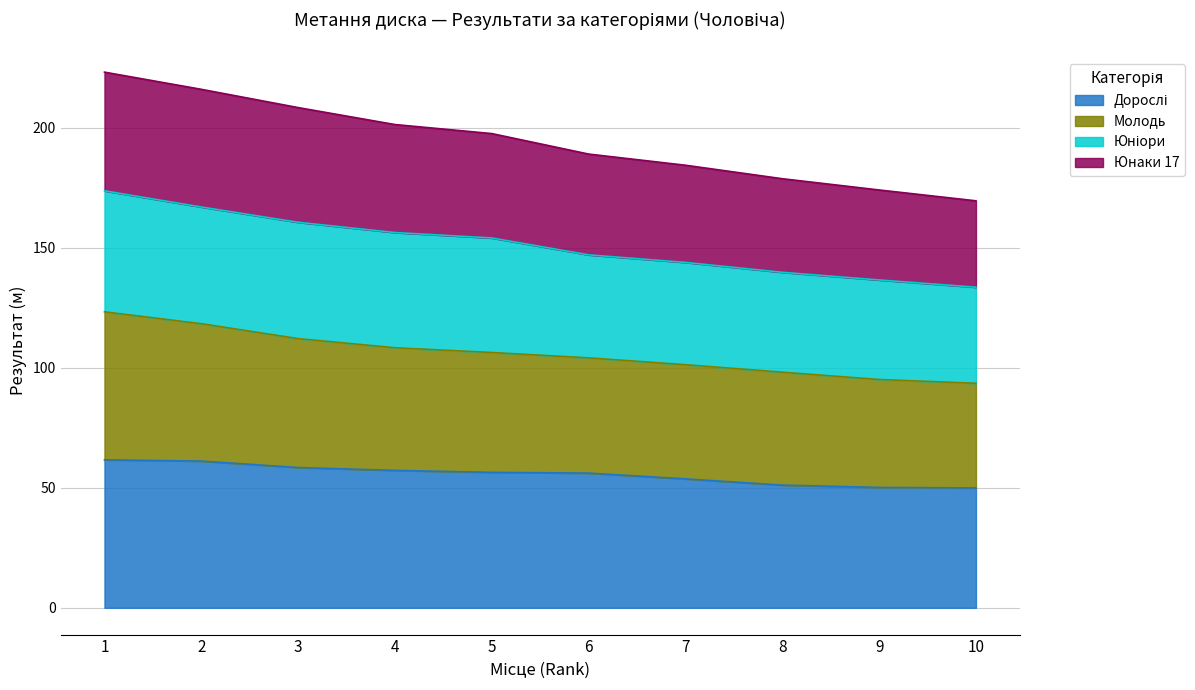

What is the total value across all series at 7?

184.4